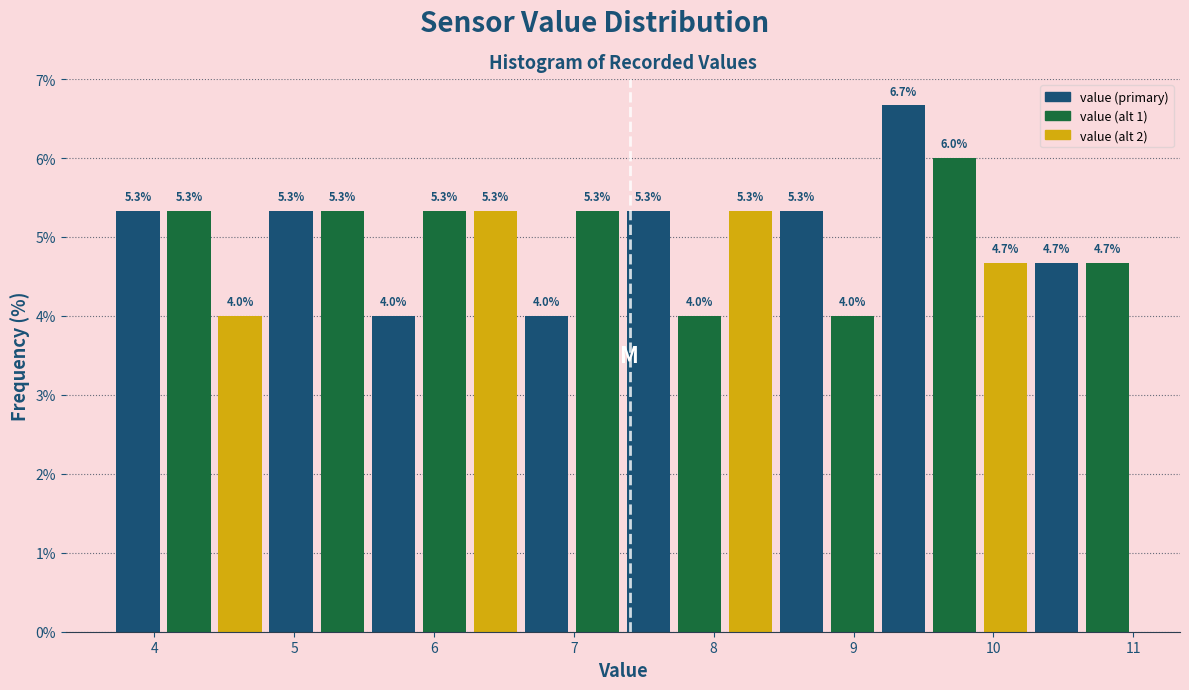

Read against the x-axis, roughly where is the centre of the tallest bar?

9.4